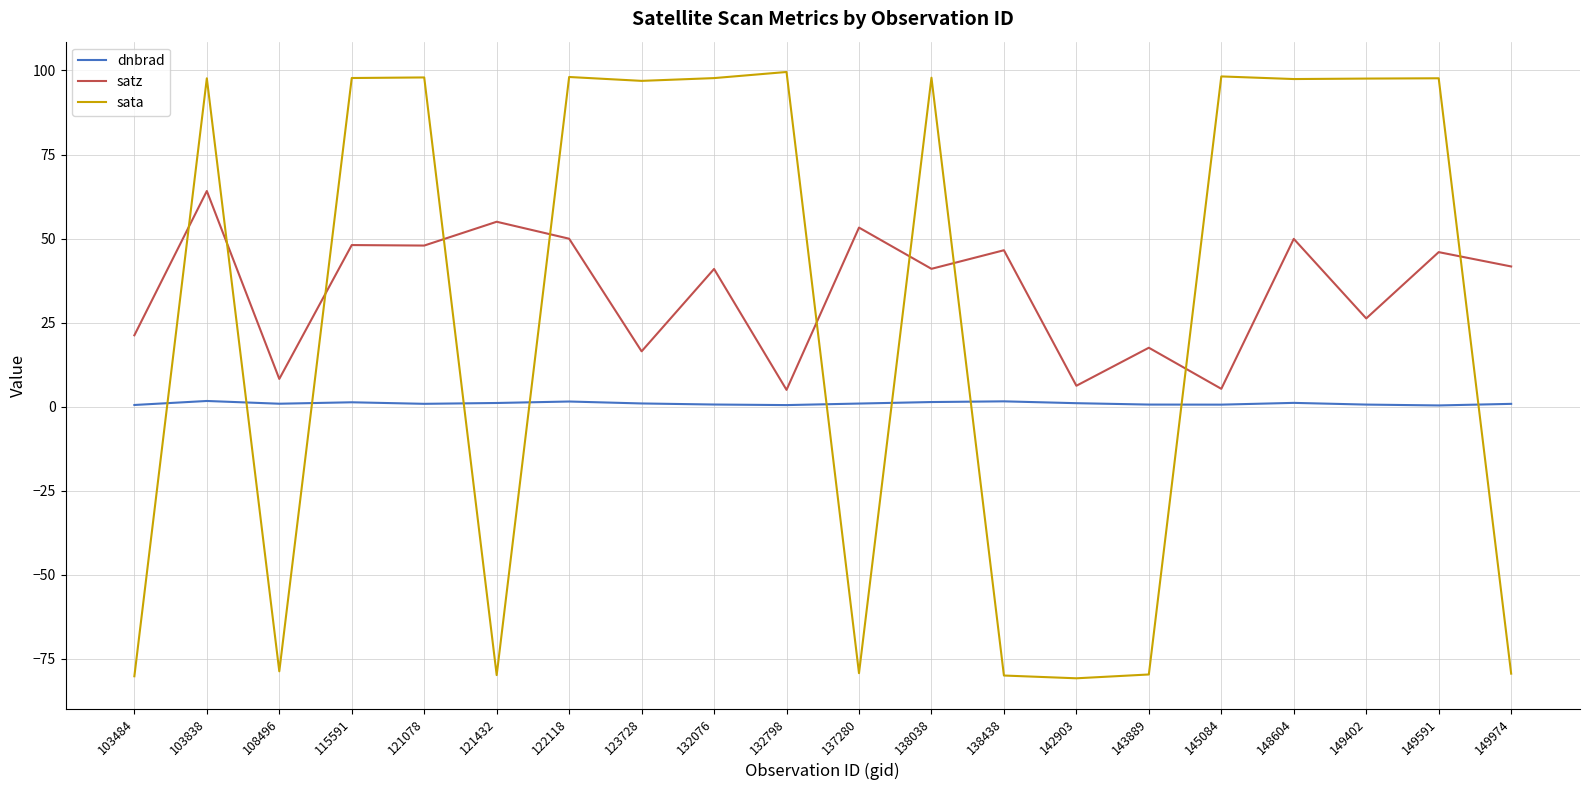

What is the minimum value shown in the chart?

-80.8